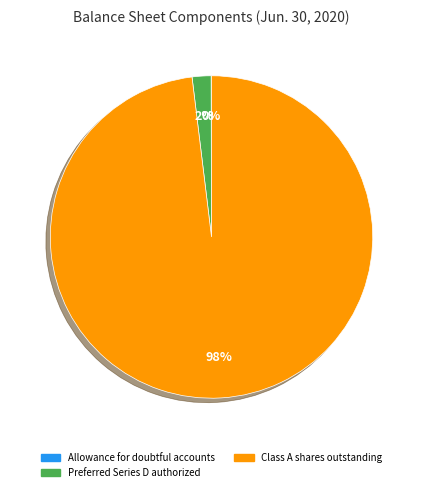

Is there a majority slice in this chart?

Yes